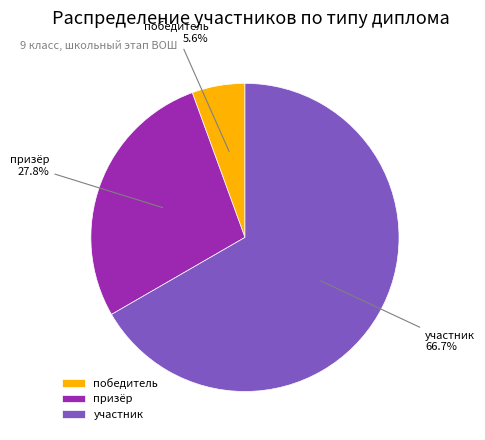

How many slices are in this pie chart?

3